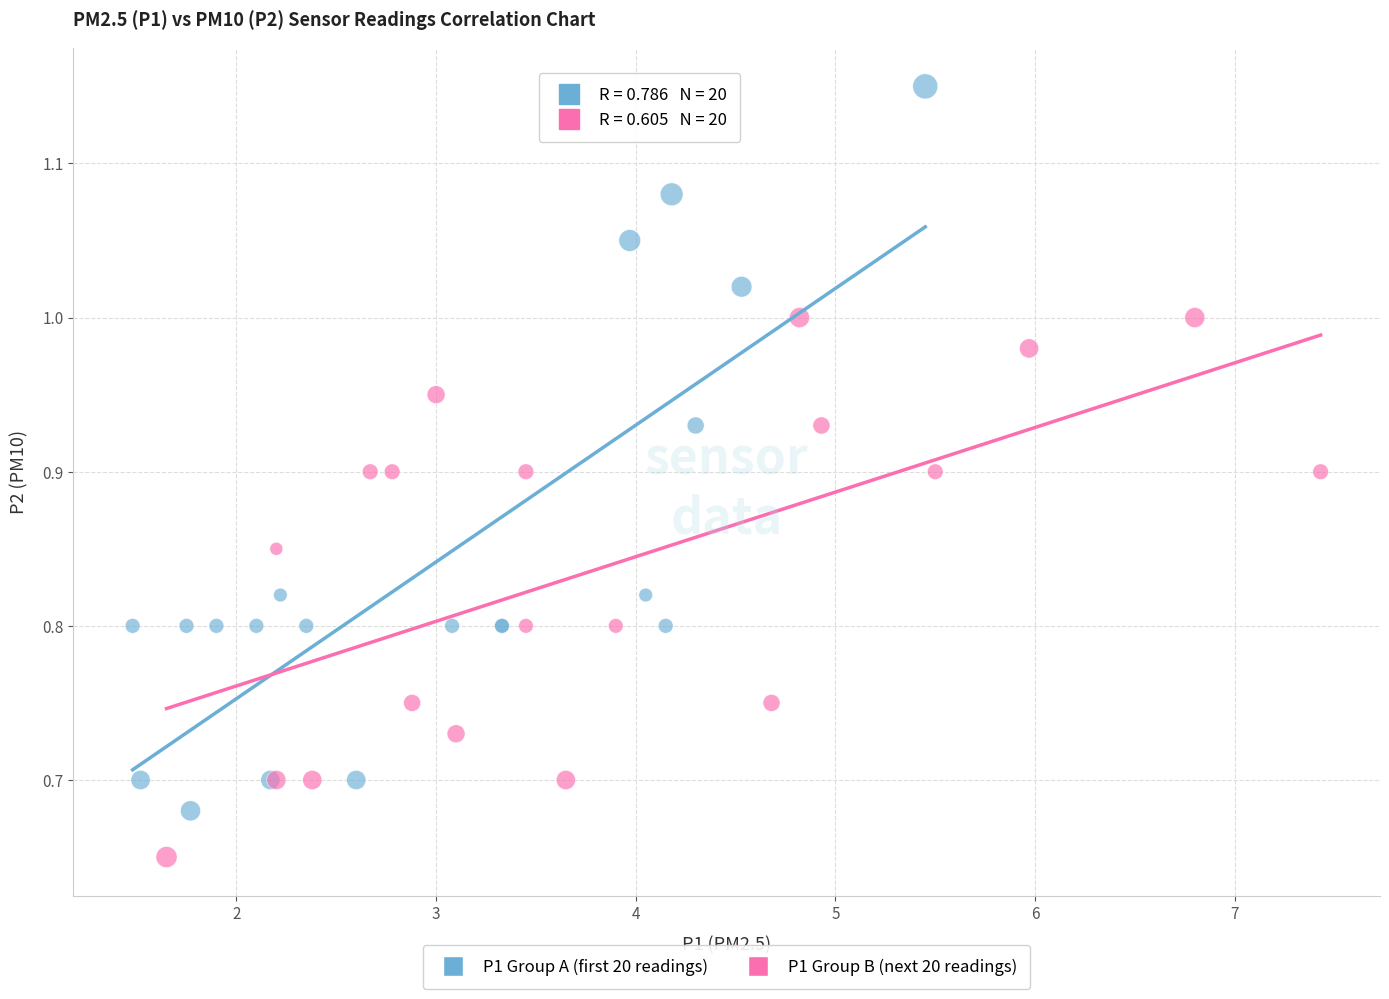

Which series has the widest spread of Y values?

P1 Group A (first 20 readings)